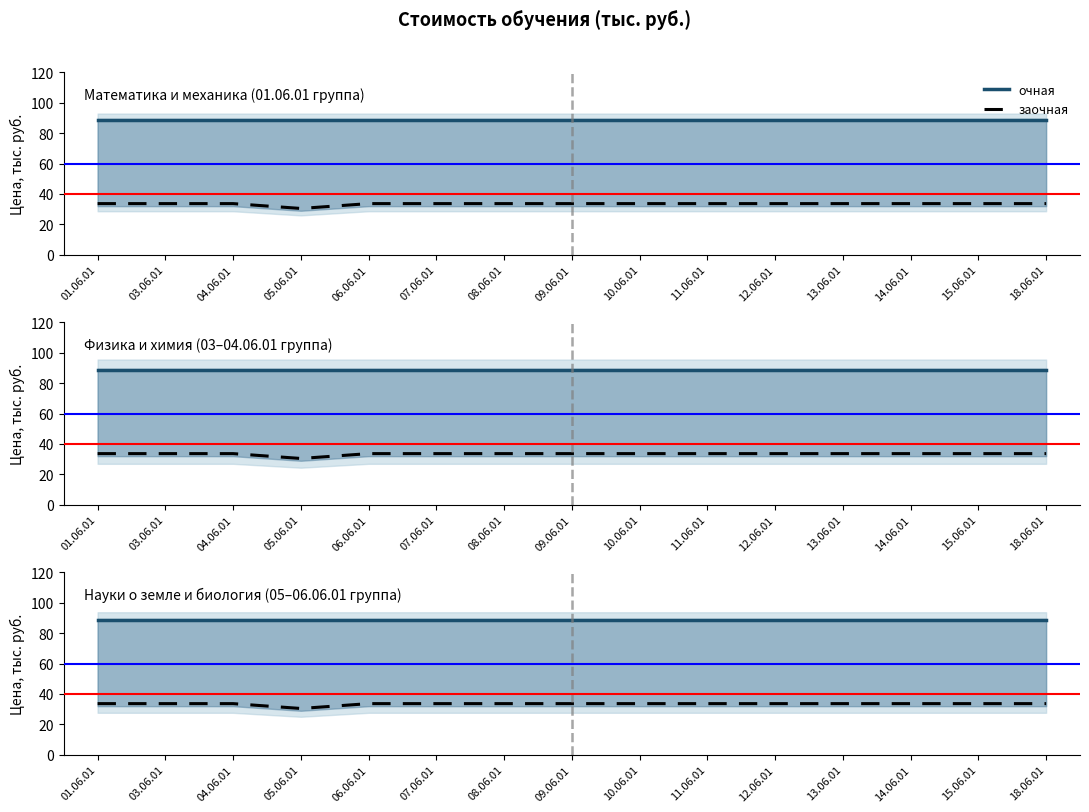

True or false: очная and заочная cross at least once.

False